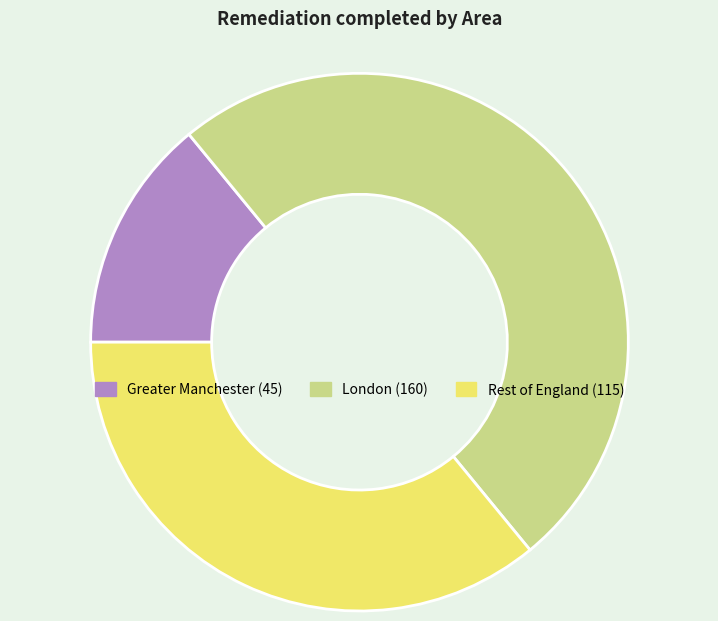

Do Rest of England and London together represent more than half of the pie?

Yes